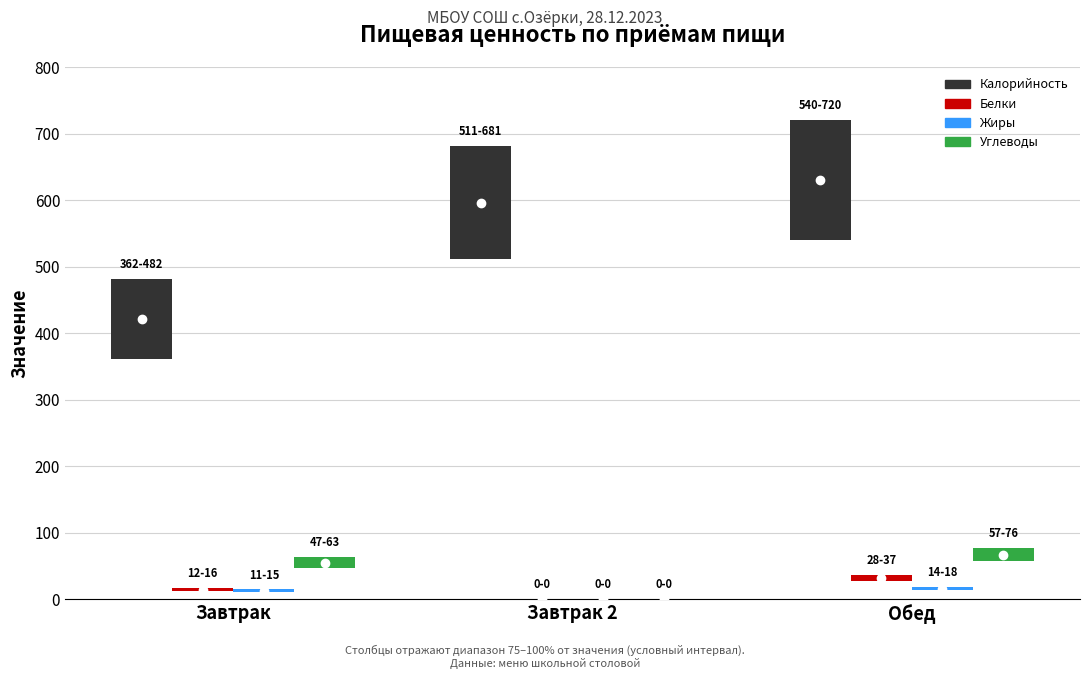

What is the spread (max minus min) of values at Завтрак 2?

681.0